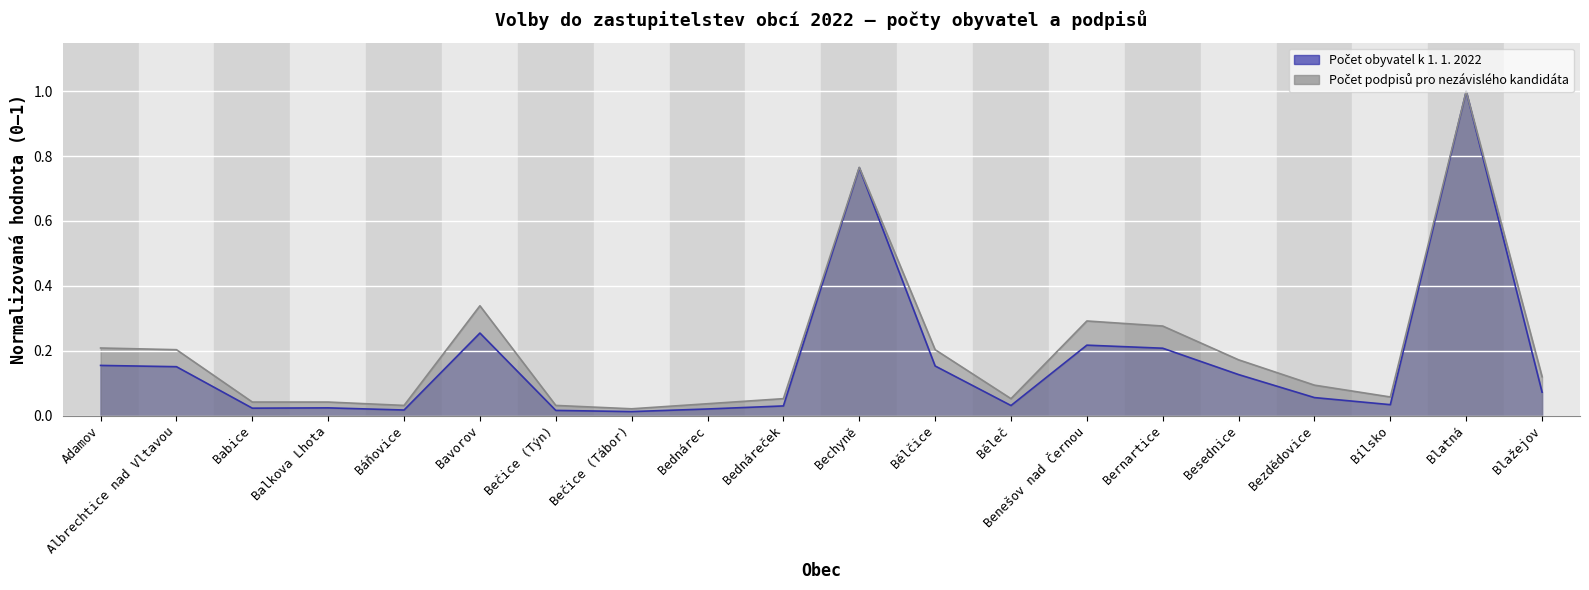

True or false: Počet obyvatel k 1. 1. 2022 and Počet podpisů pro nezávislého kandidáta intersect in this chart.

False